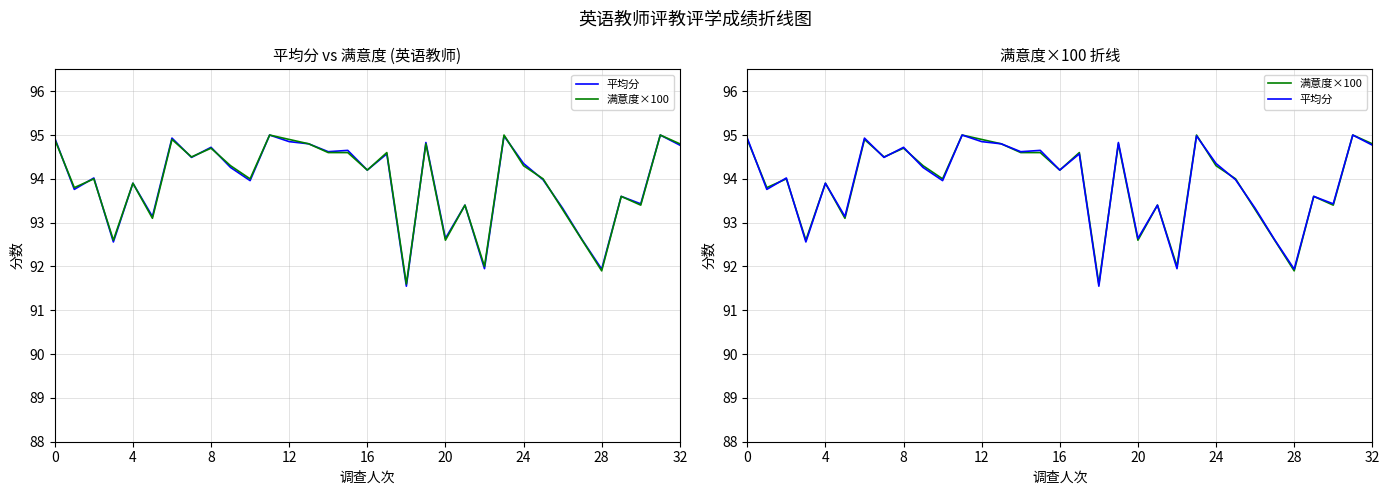

What is the value of the 满意度×100 point at the 24th from the left?

95.0